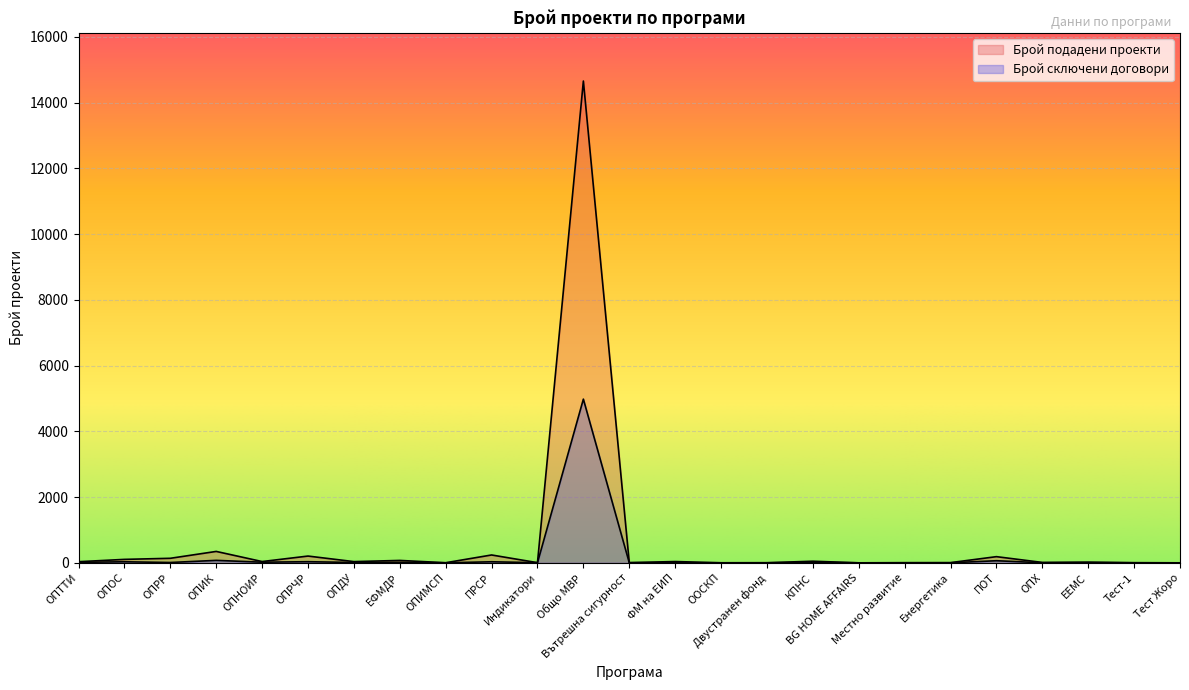

At BG HOME AFFAIRS, list the series in order from largest to smallest.

Брой подадени проекти, Брой сключени договори